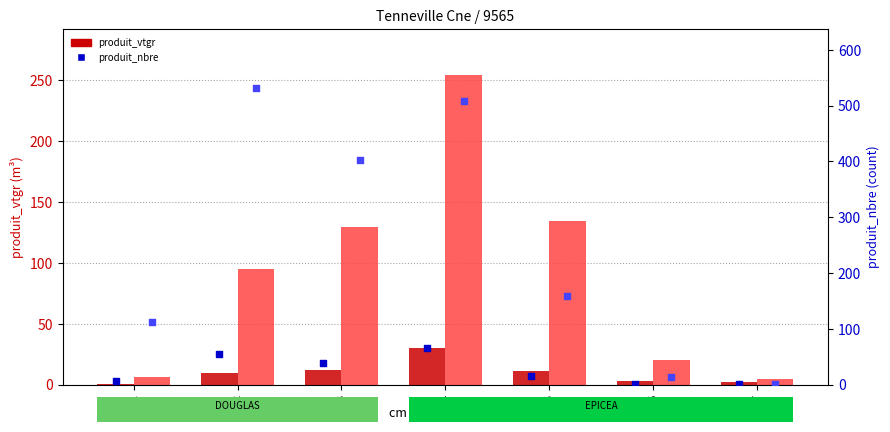

Which series has the widest spread of Y values?

EPICEA produit_nbre